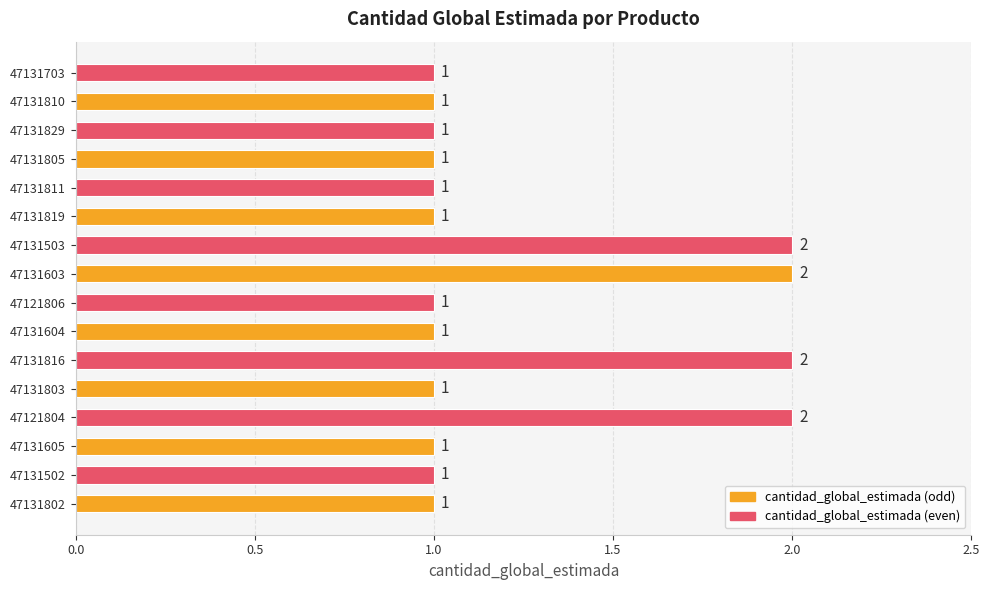

How many values are between 1 and 2?

16